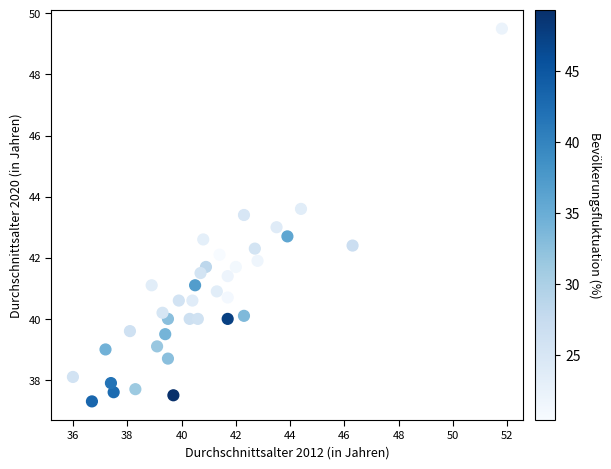

What is the range of X values (max minus min)?

15.8